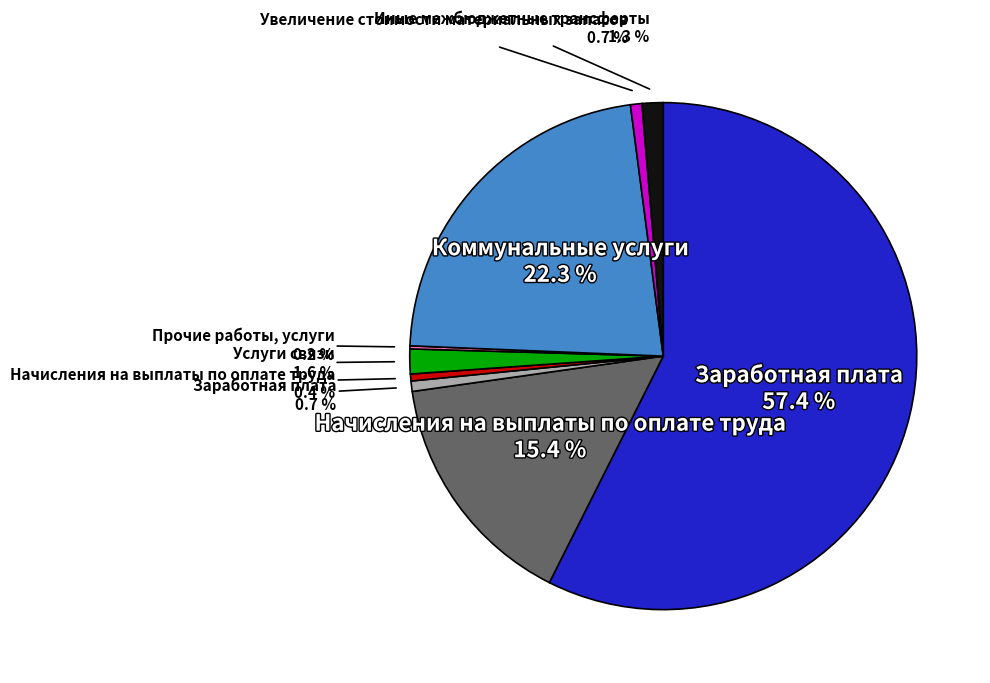

Is there any slice that represents more than half of the pie?

Yes